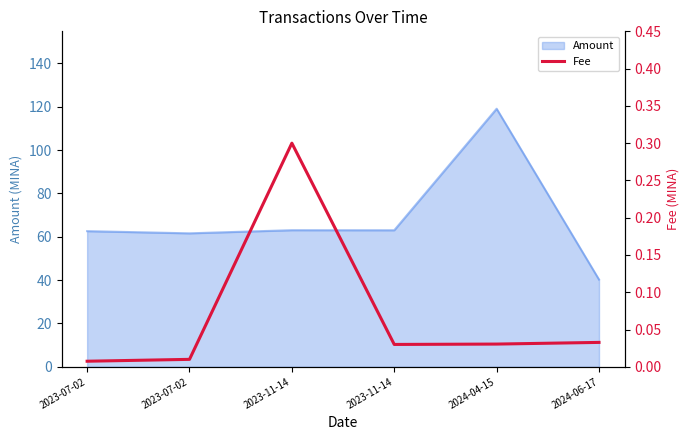

Reading left to right, list all the values displayed in this chart.

0.0	0.0	0.3	0.0	0.0	0.0